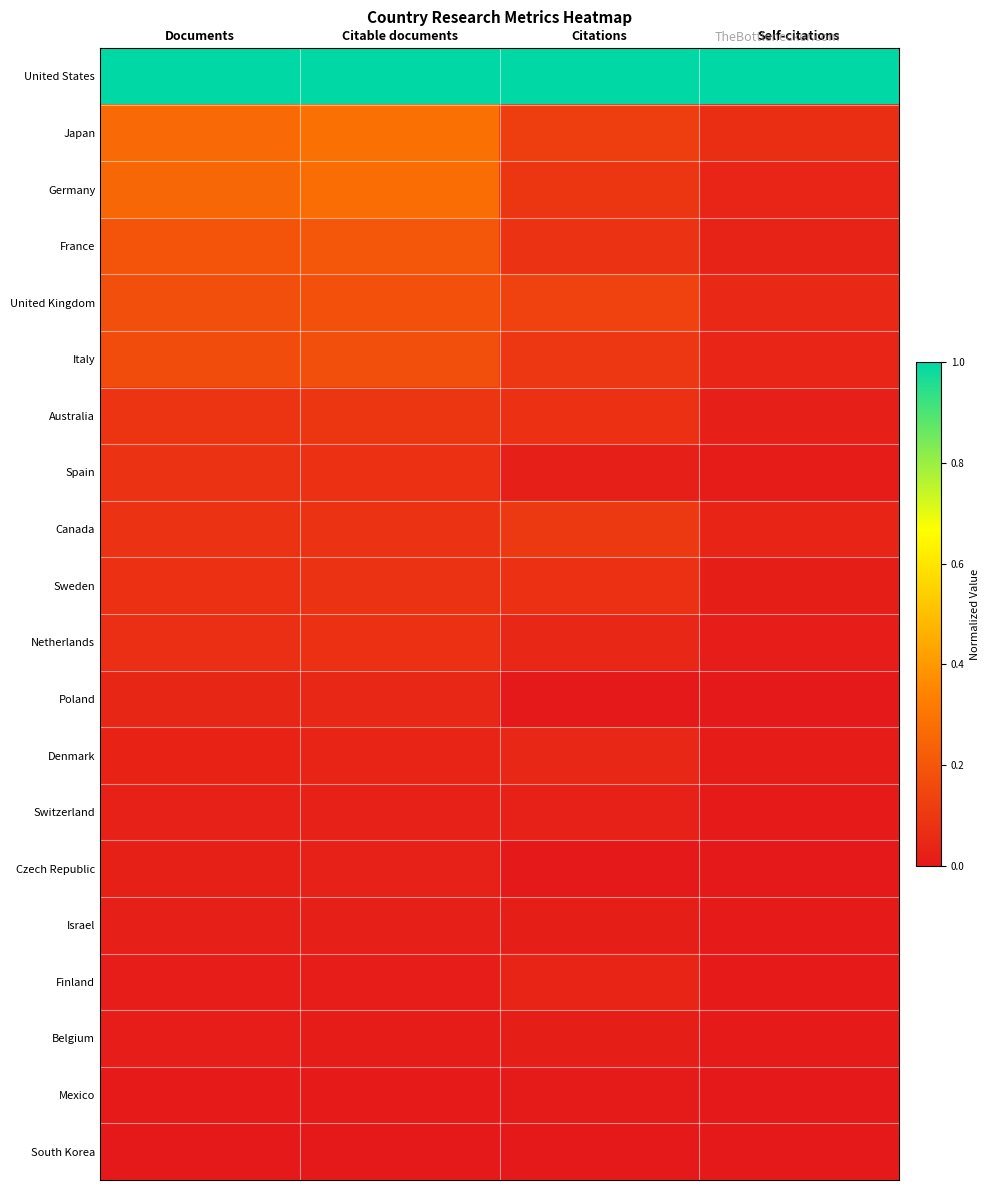

Which series has the largest total across all categories?

United States